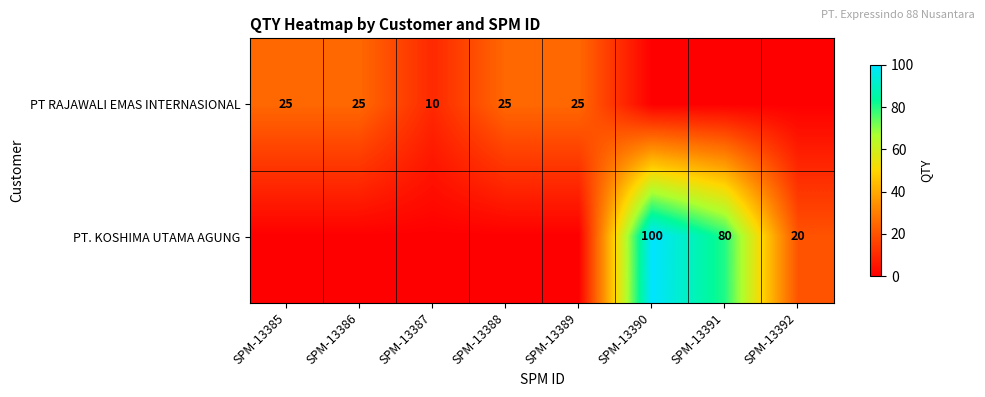

The value of PT RAJAWALI EMAS INTERNASIONAL at SPM-13388 is 8. True or false?

False